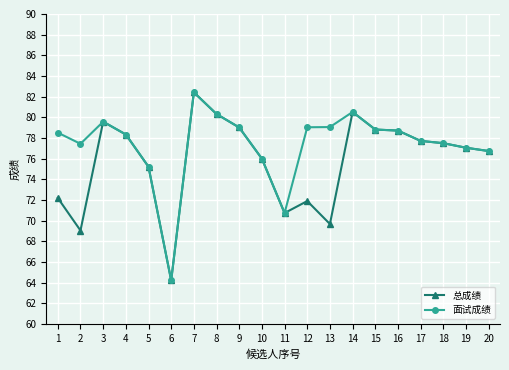

What is the total value across all series at 8?

160.6